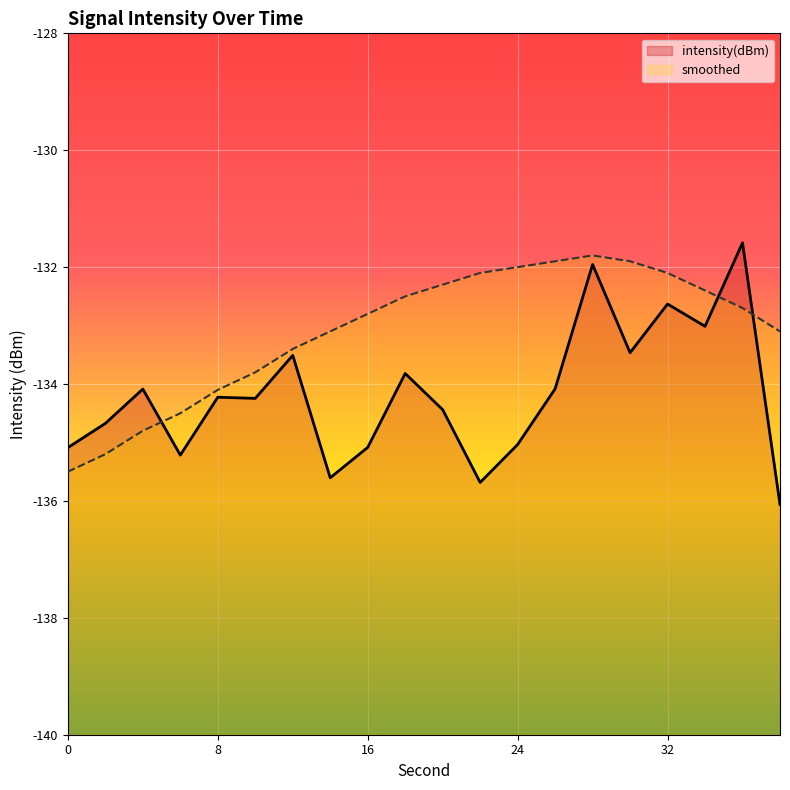

The value of intensity(dBm) at 2 is -134.7. True or false?

True